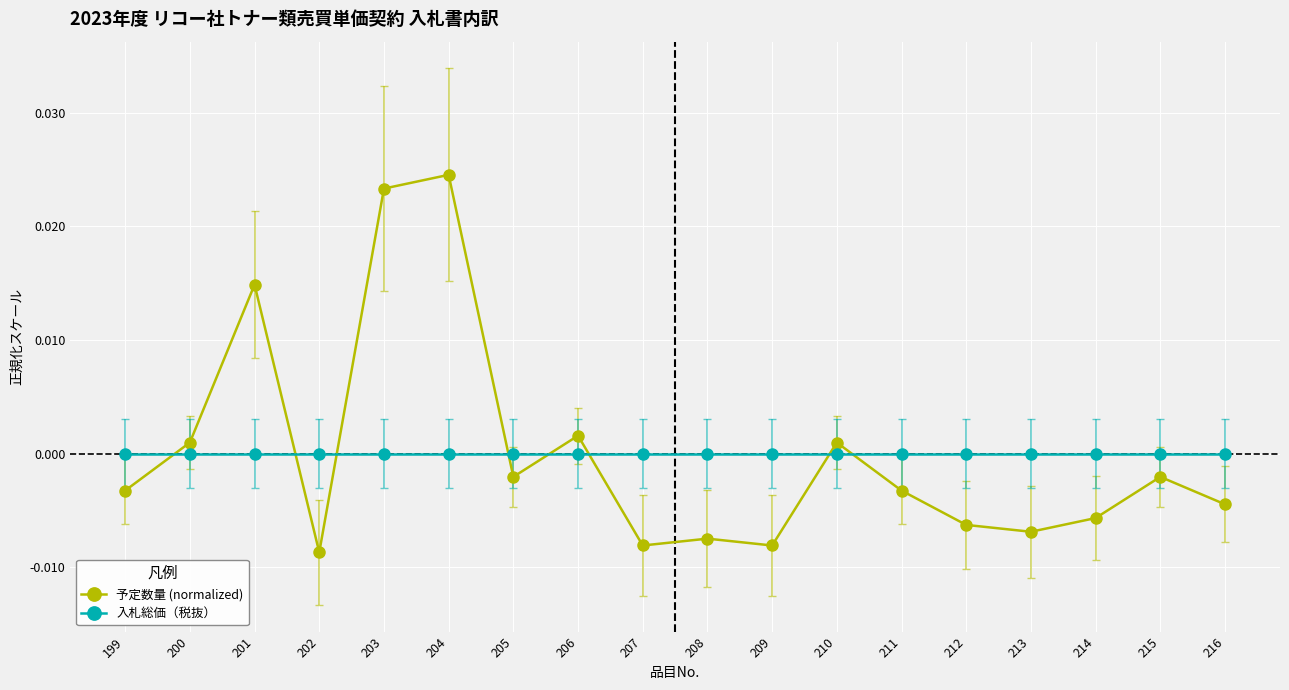

The value of 入札総価（税抜） at 210 is 0.0. True or false?

True